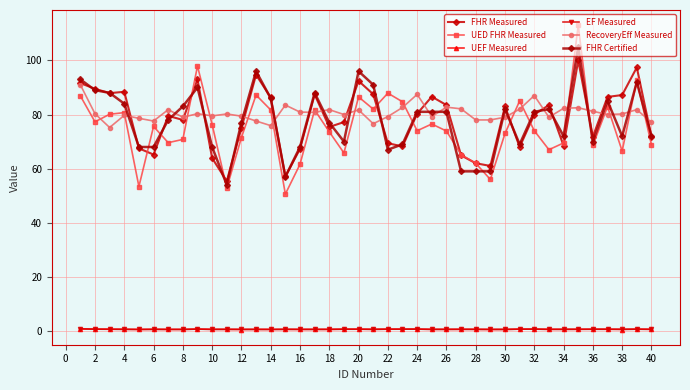

List the series in order of their peak value, lowest first.

EF Measured, UEF Measured, RecoveryEff Measured, FHR Measured, FHR Certified, UED FHR Measured